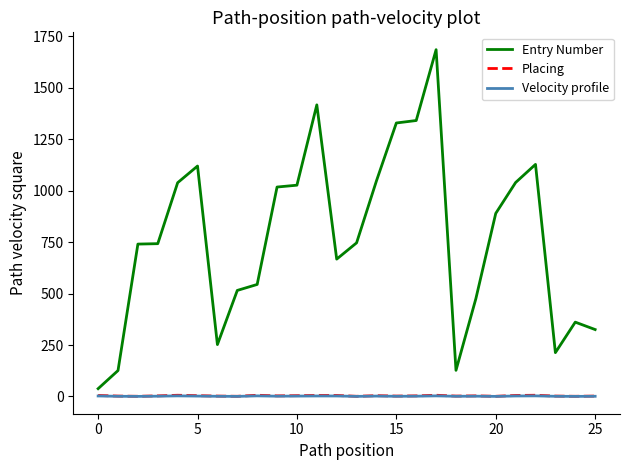

True or false: Velocity profile and Entry Number intersect in this chart.

False